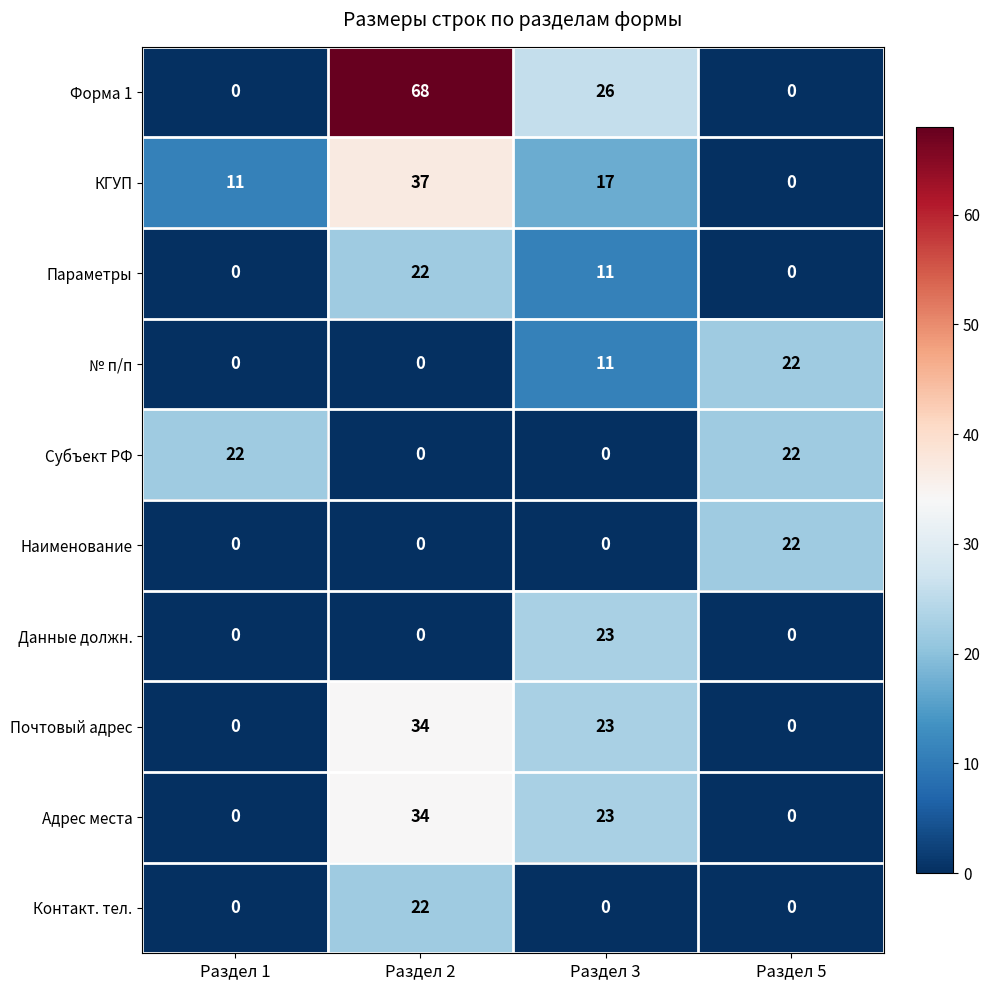

What is the total value across all series at Раздел 1?

33